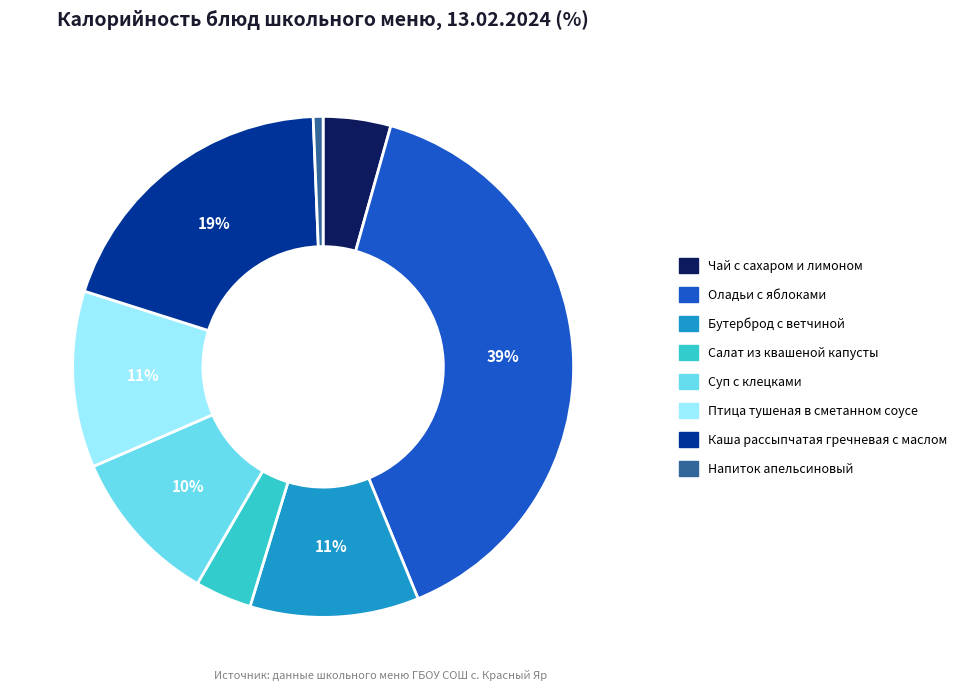

Between Каша рассыпчатая гречневая с маслом and Чай с сахаром и лимоном, which is larger?

Каша рассыпчатая гречневая с маслом